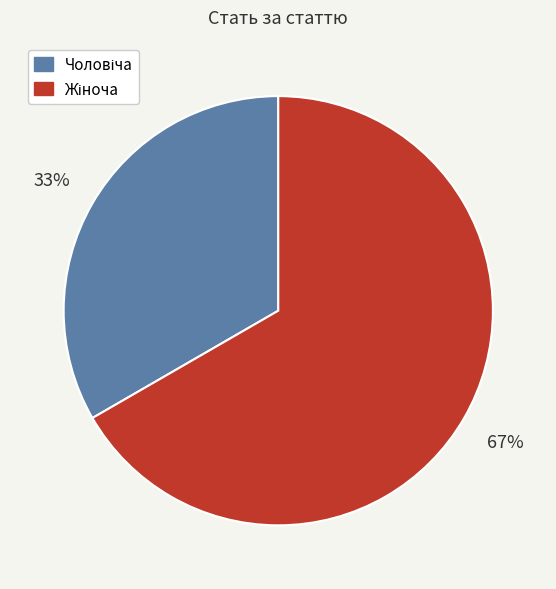

Is there a majority slice in this chart?

Yes